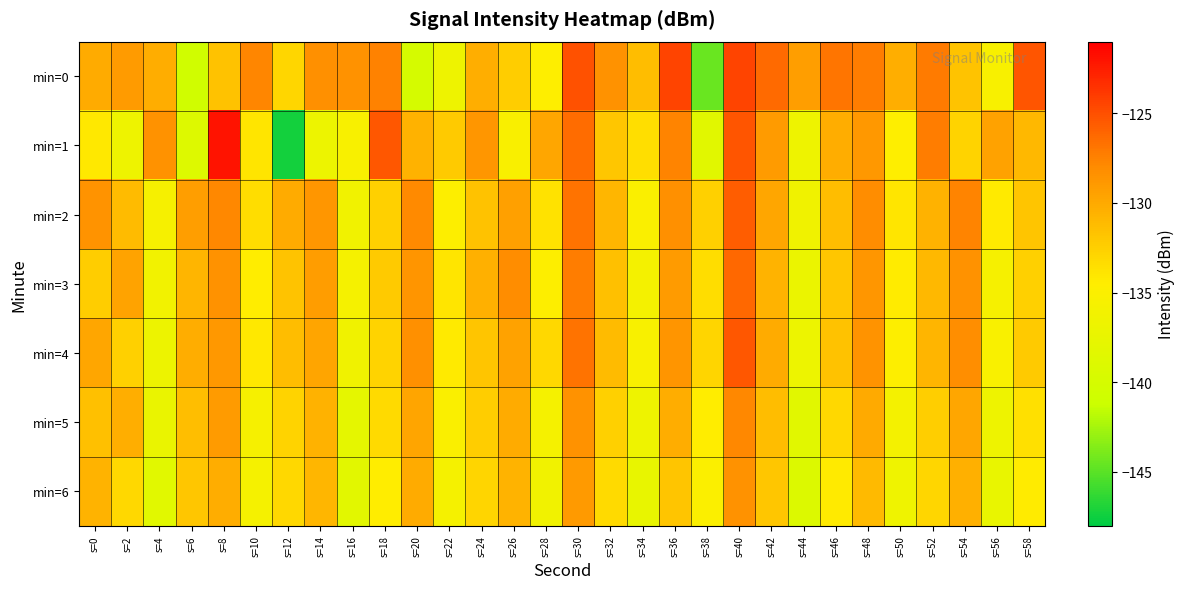

At s=44, list the series in order from largest to smallest.

min=0, min=2, min=1, min=4, min=3, min=5, min=6